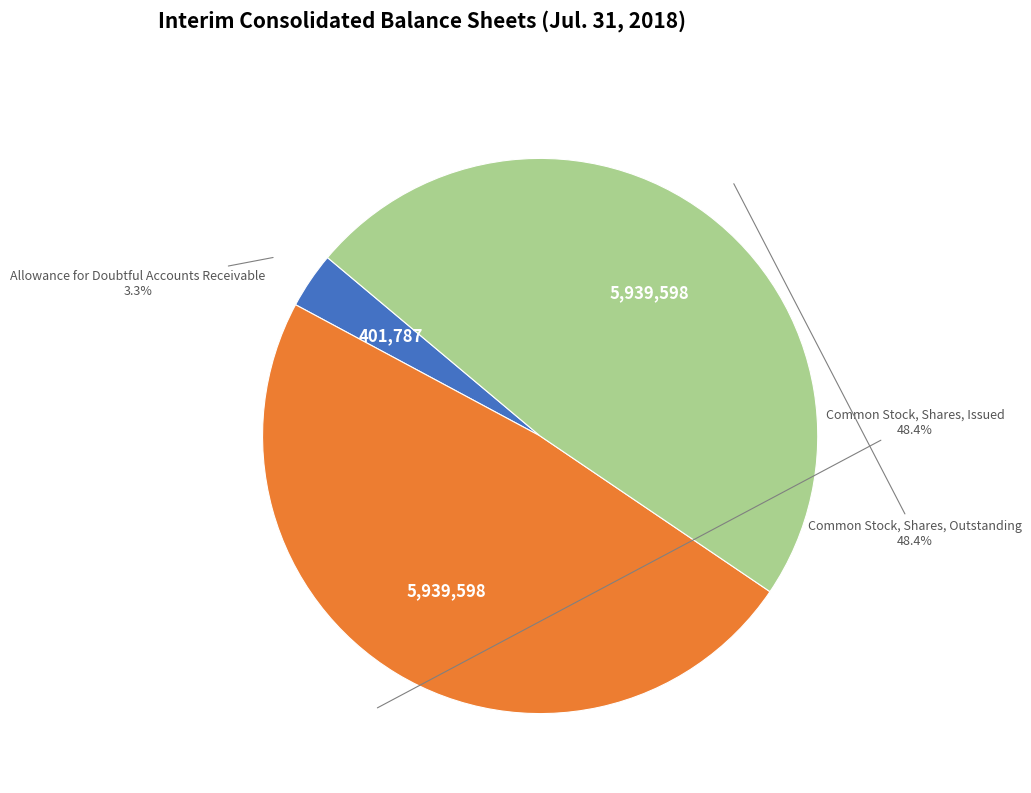

To the nearest percent, what portion does Allowance for Doubtful Accounts Receivable represent?

3%